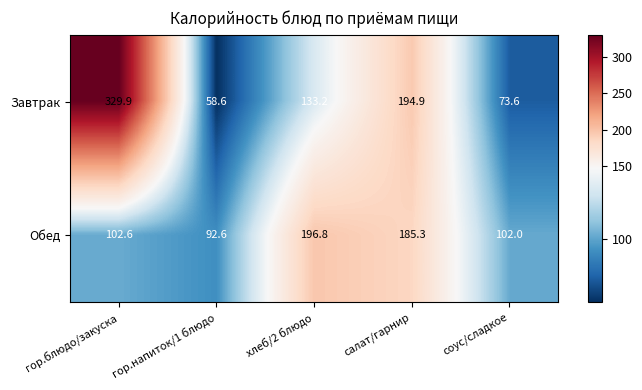

What is the maximum value shown in the chart?

329.9